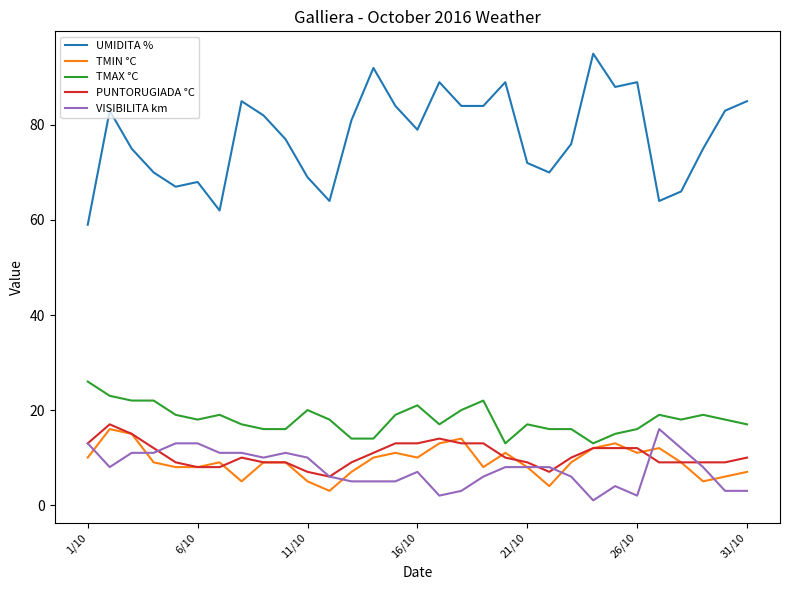

Which series has the largest total across all categories?

UMIDITA %